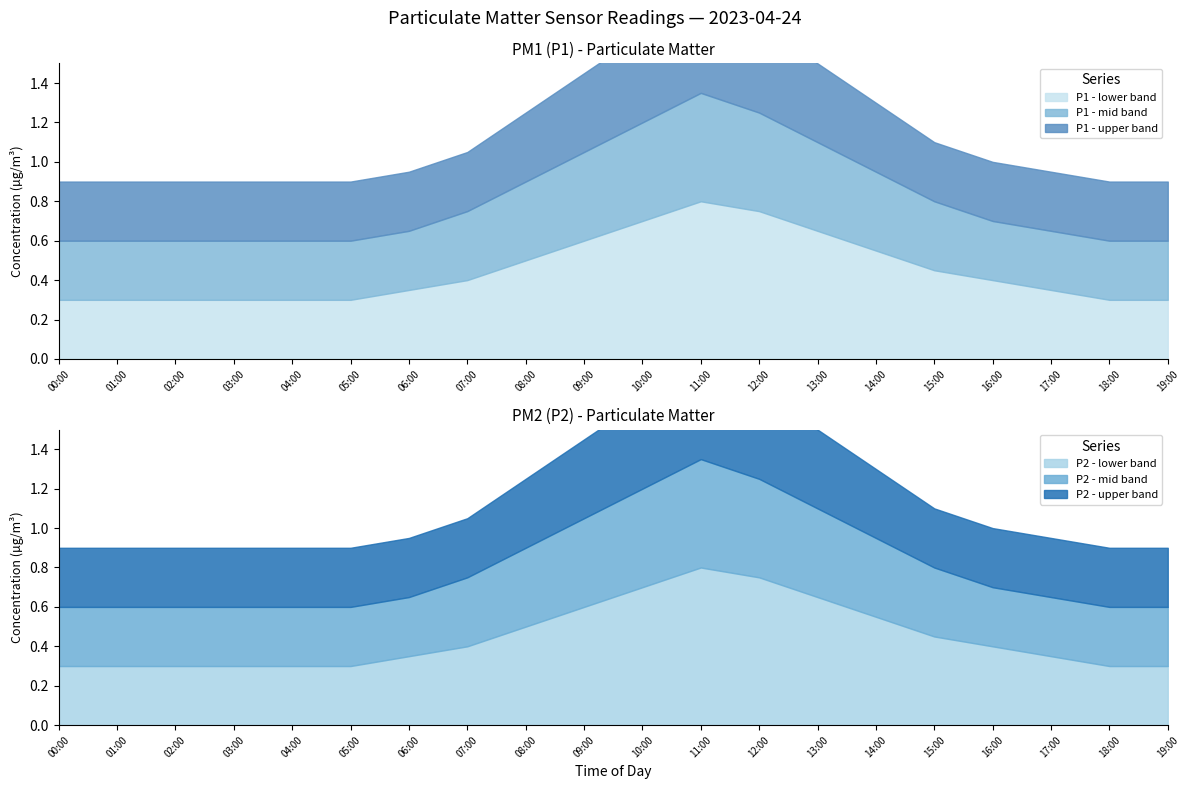

The value of P2_high at 04:00 is 0.3. True or false?

True